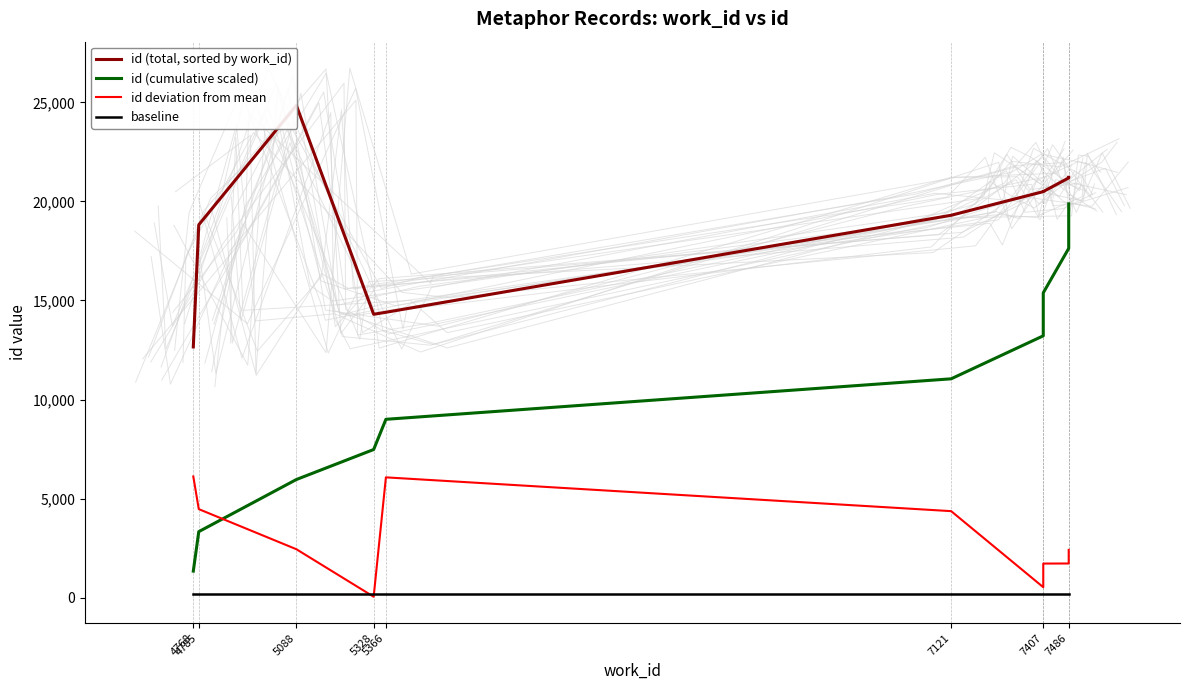

Which series has the largest range (max minus min)?

id (cumulative scaled)